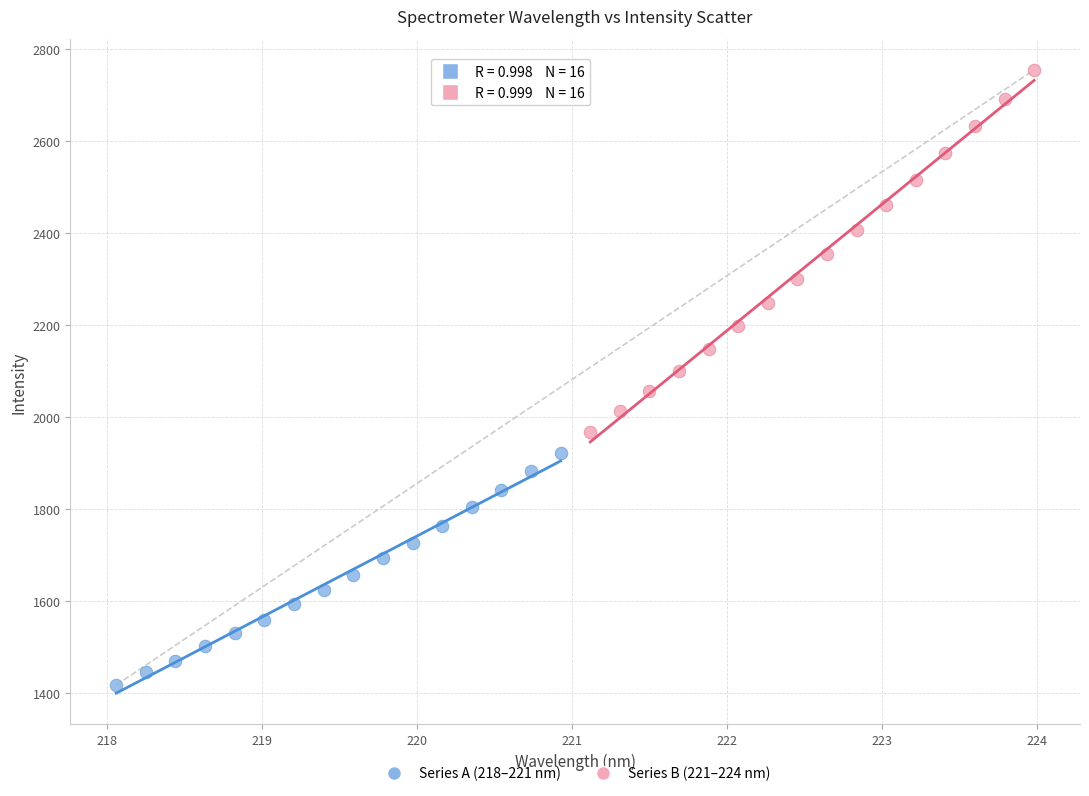

Which series has the widest spread of Y values?

Series B (221–224 nm)